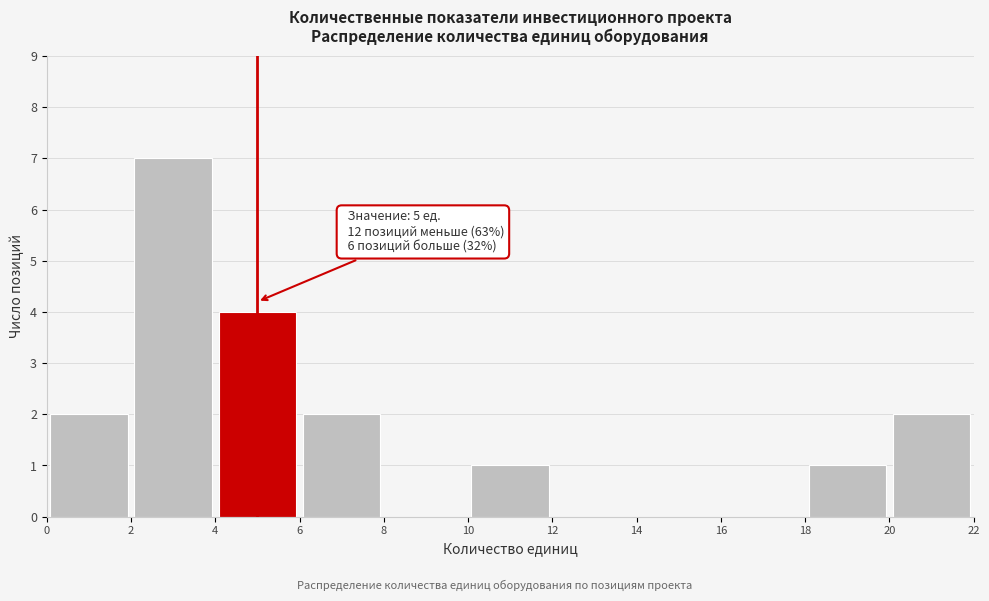

Over which range of the x-axis is the bar tallest?

2 to 4